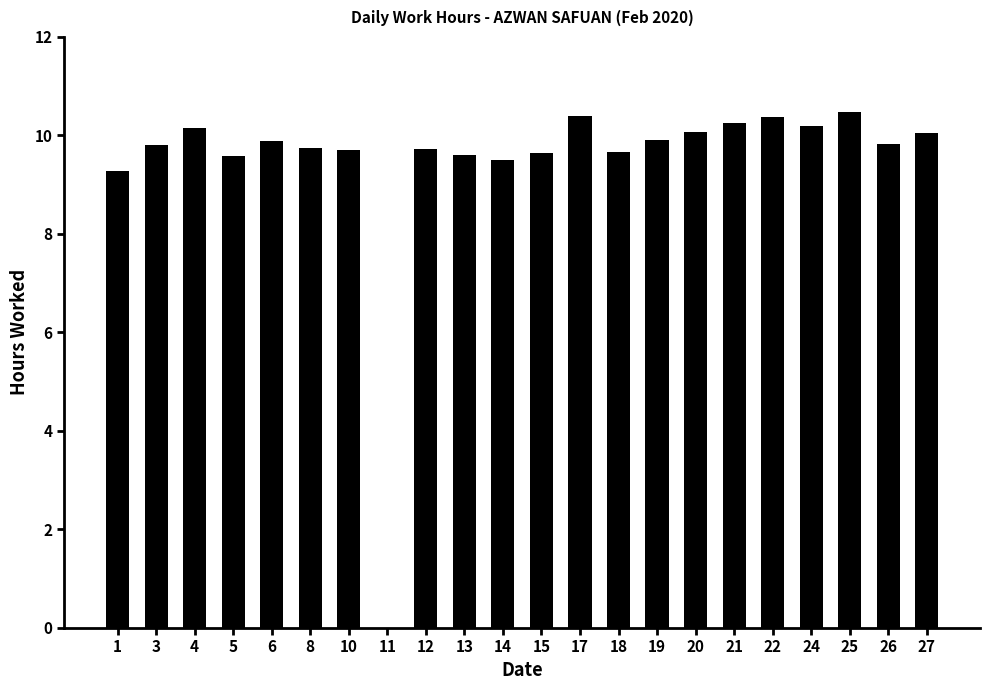

Which has a higher value, 4 or 26?

4